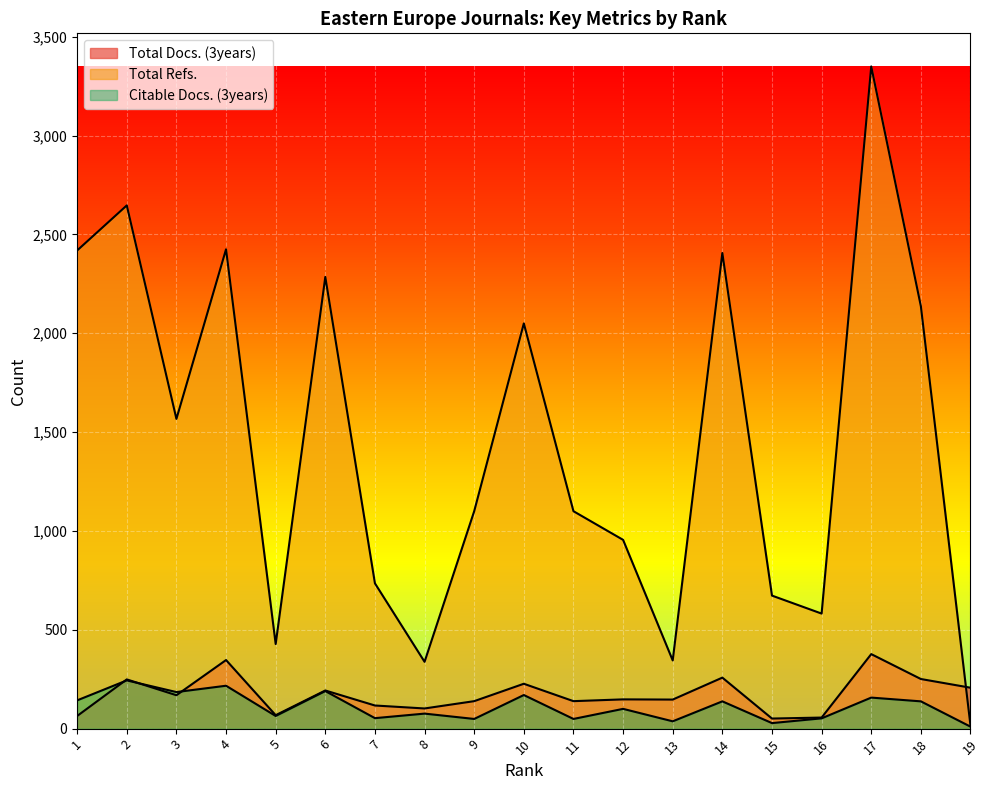

Which category has the lowest value in the Total Refs. series?

19